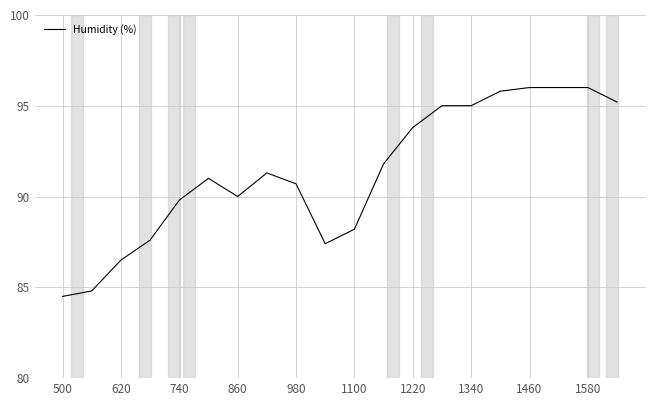

What is the difference between the maximum and minimum values?

11.5